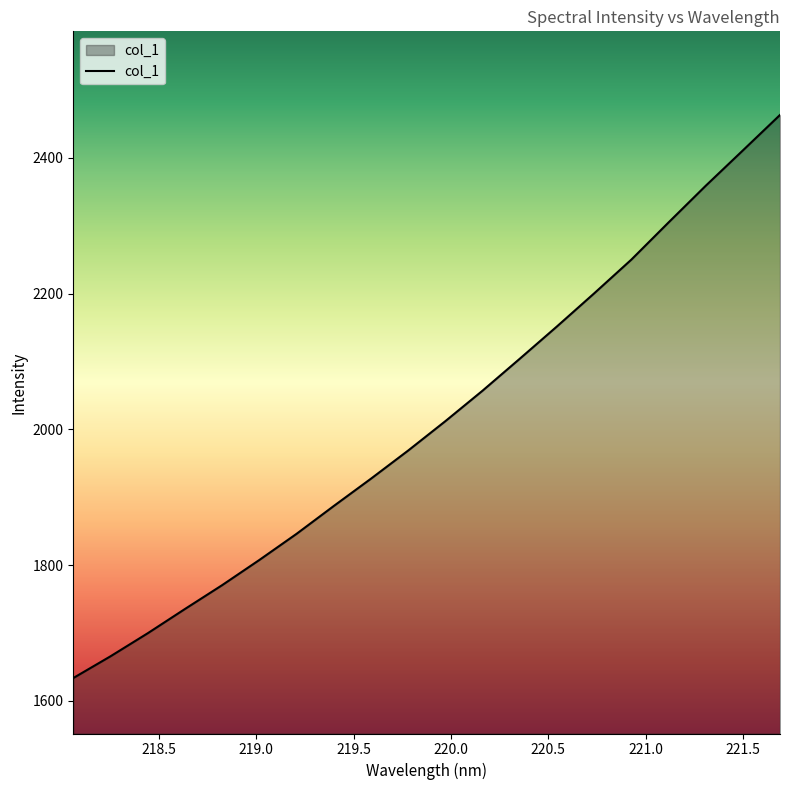

What is the smallest value displayed?

1633.6